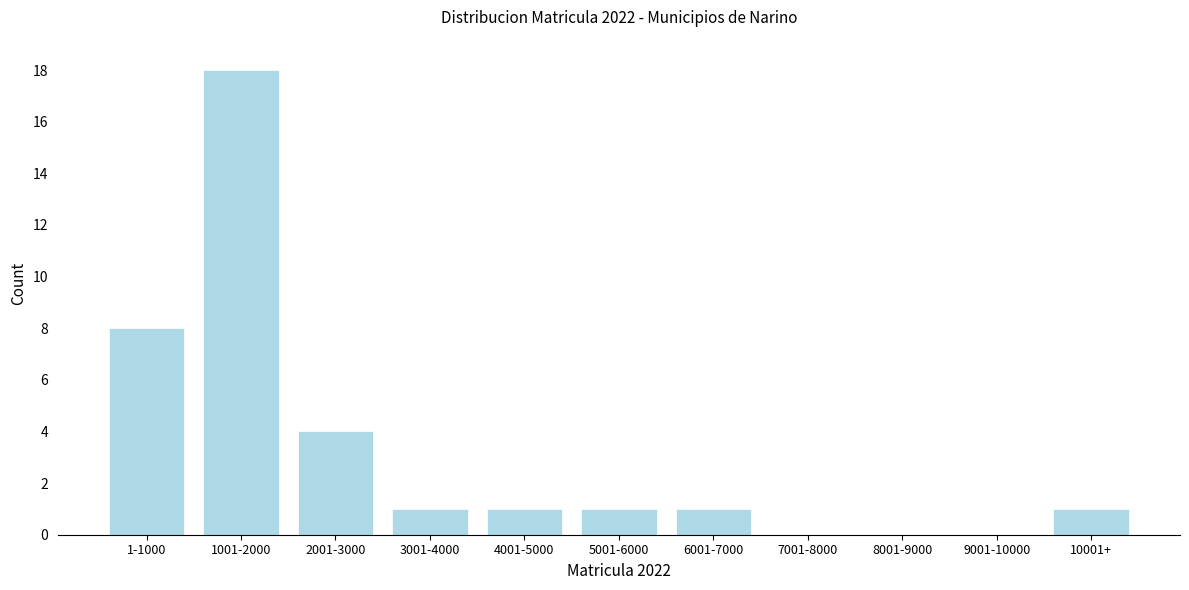

Reading left to right, list all the values displayed in this chart.

1-1000=8	1001-2000=18	2001-3000=4	3001-4000=1	4001-5000=1	5001-6000=1	6001-7000=1	7001-8000=0	8001-9000=0	9001-10000=0	10001+=1